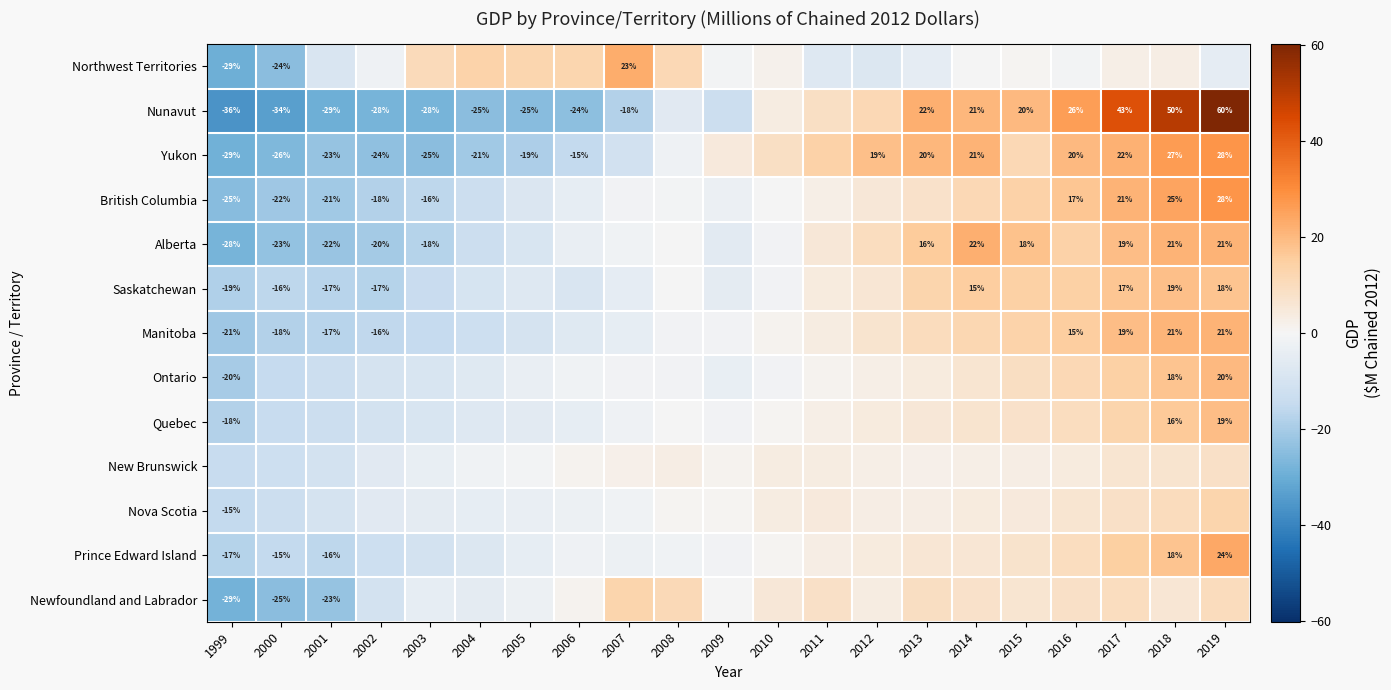

Where does the Yukon series first go above 4?

2009